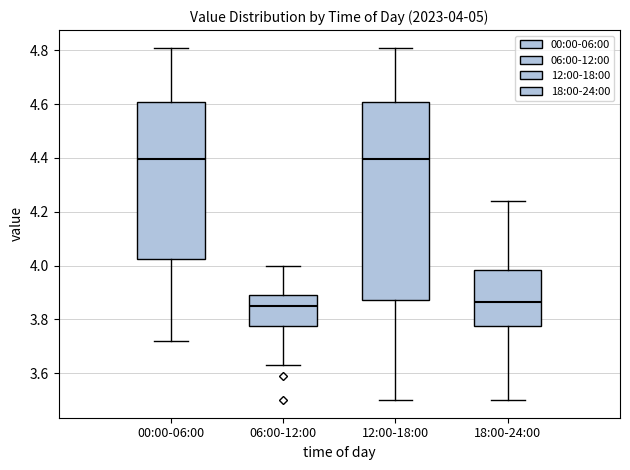

Comparing the boxes themselves (not the whiskers), which one is the tallest?

12:00-18:00